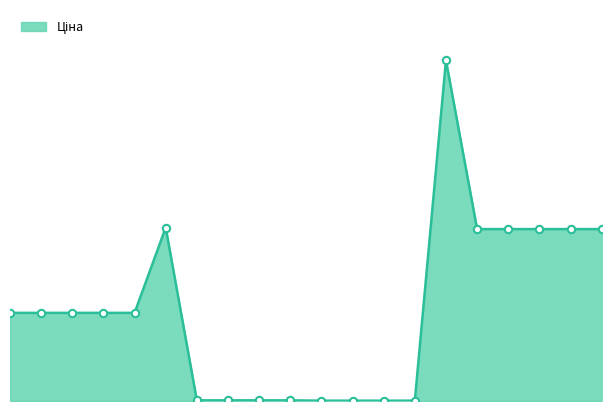

How many lines are shown in the chart?

1